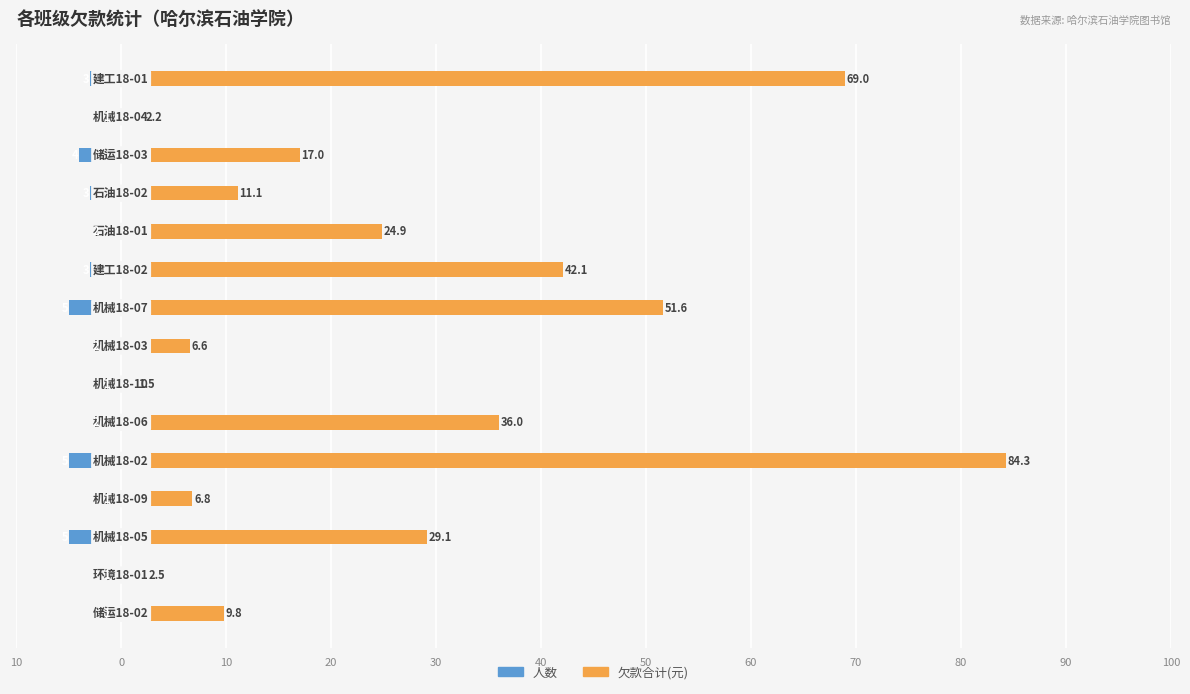

Which series has the largest range (max minus min)?

欠款合计